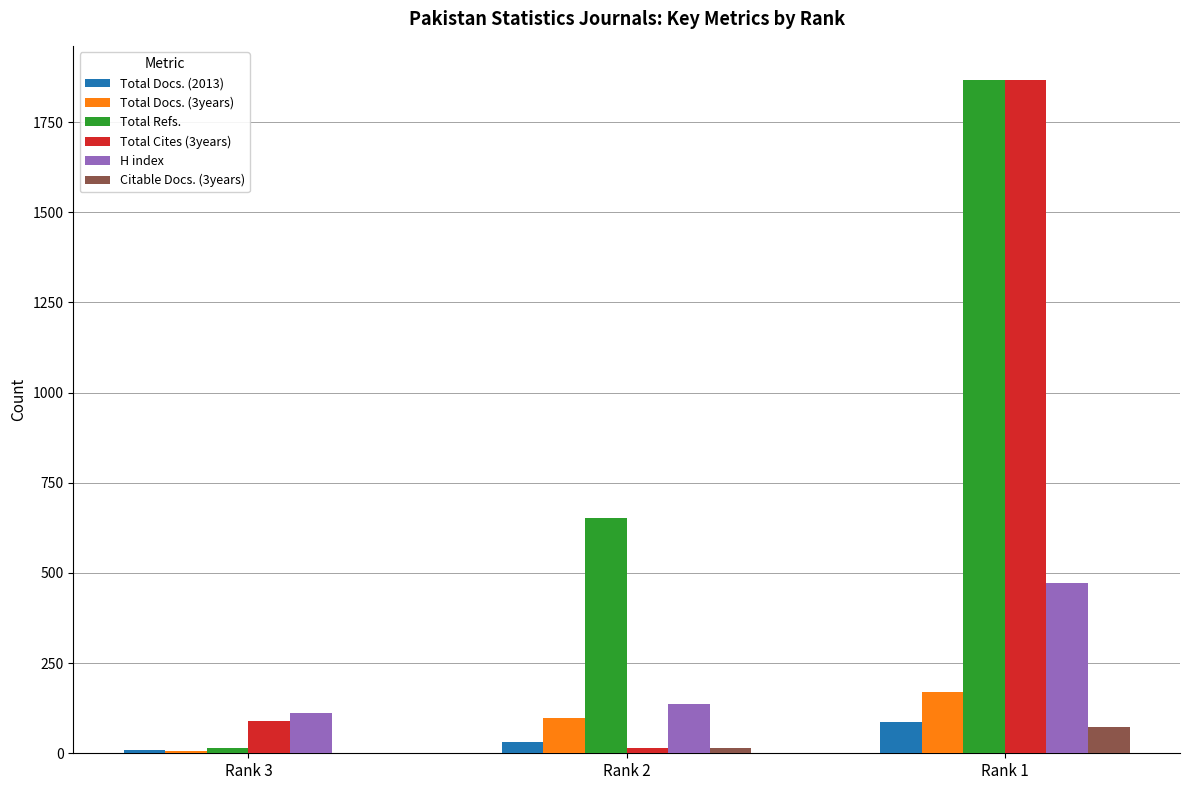

Which category has the highest value across all series?

Rank 1